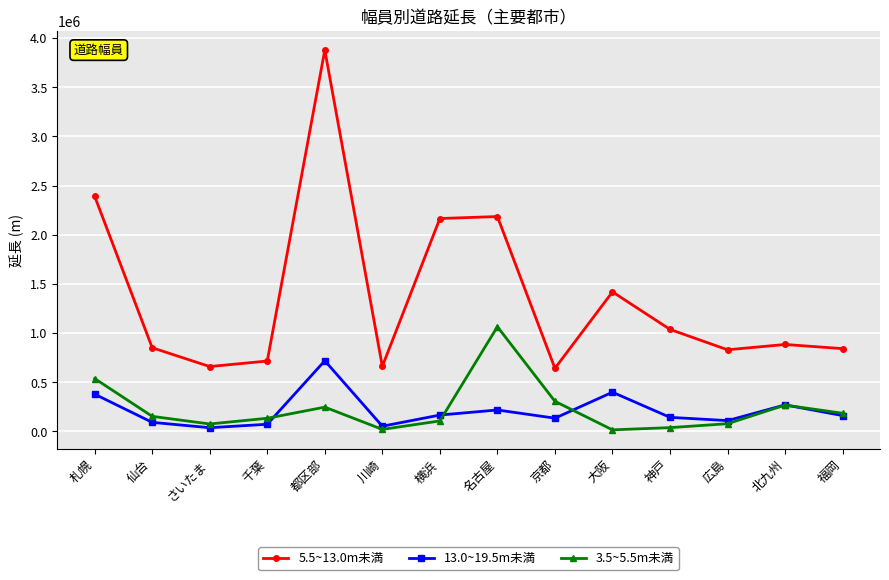

What value does the 5.5~13.0m未満 series have at 大阪, to the nearest 100?

1419000